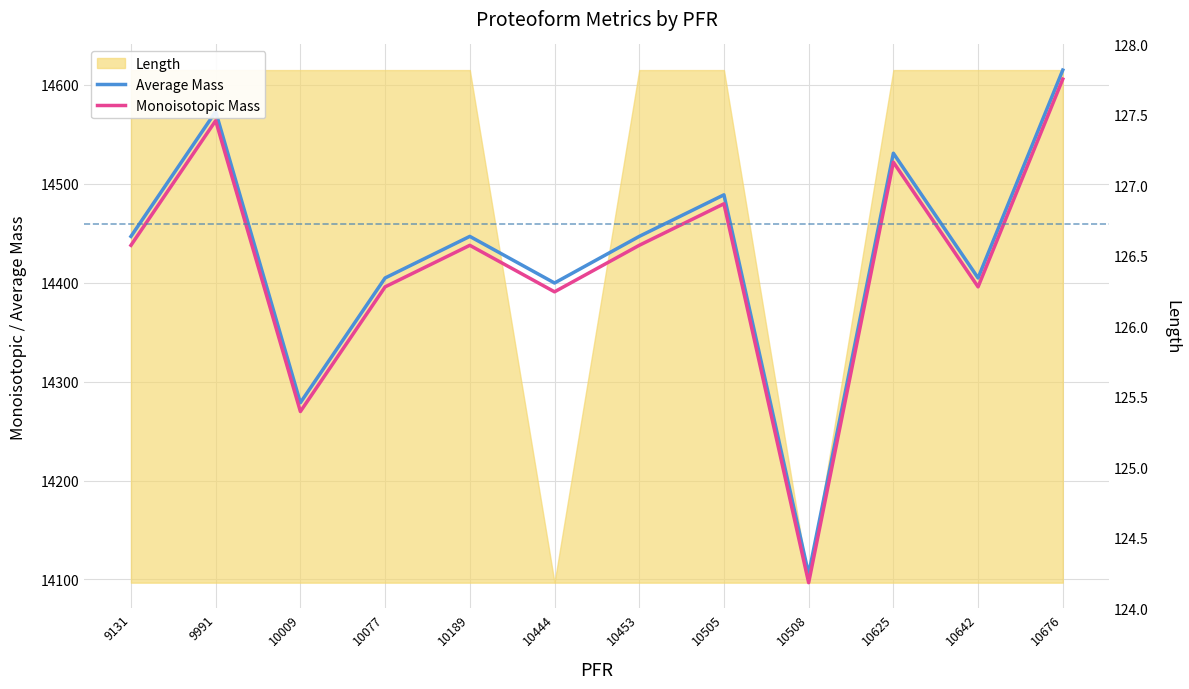

Where is the first local maximum for Average Mass?

9991